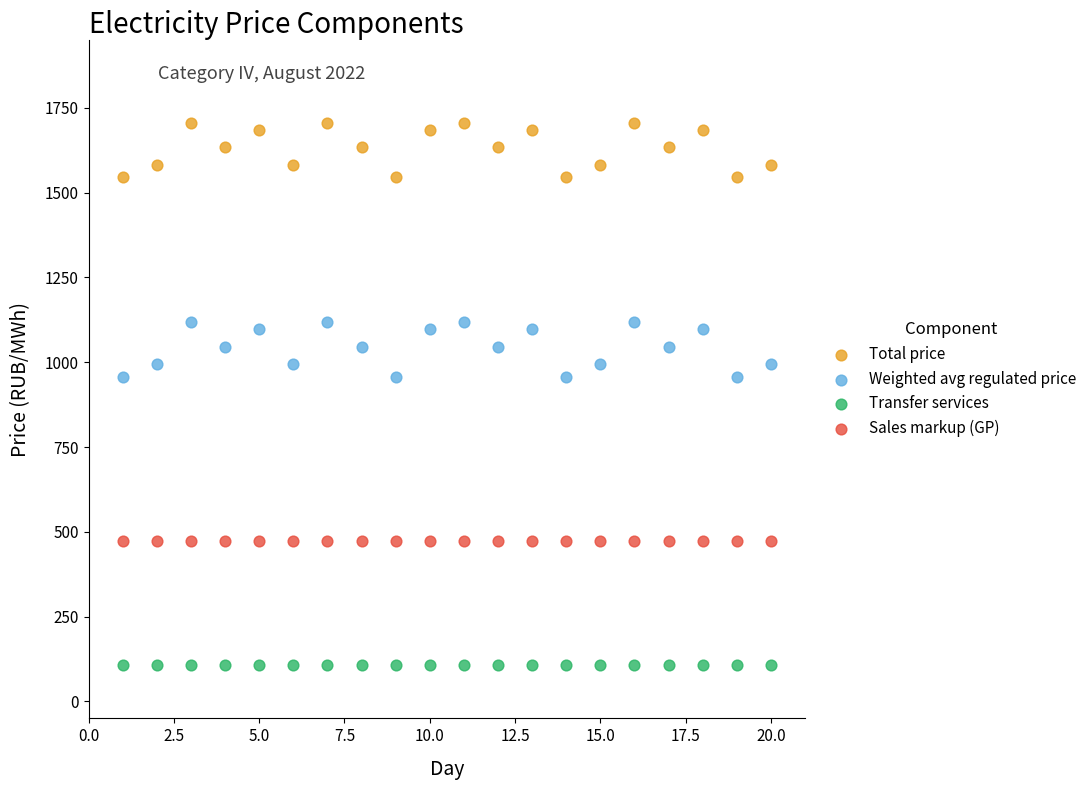

Which series reaches the minimum Y coordinate?

Transfer services